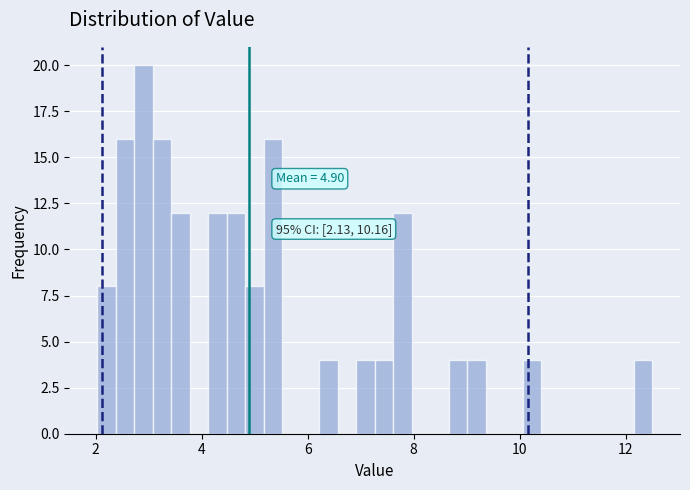

Around what value on the x-axis is the tallest bar? Give the approximate position of its centre, as read against the axis.

3.0